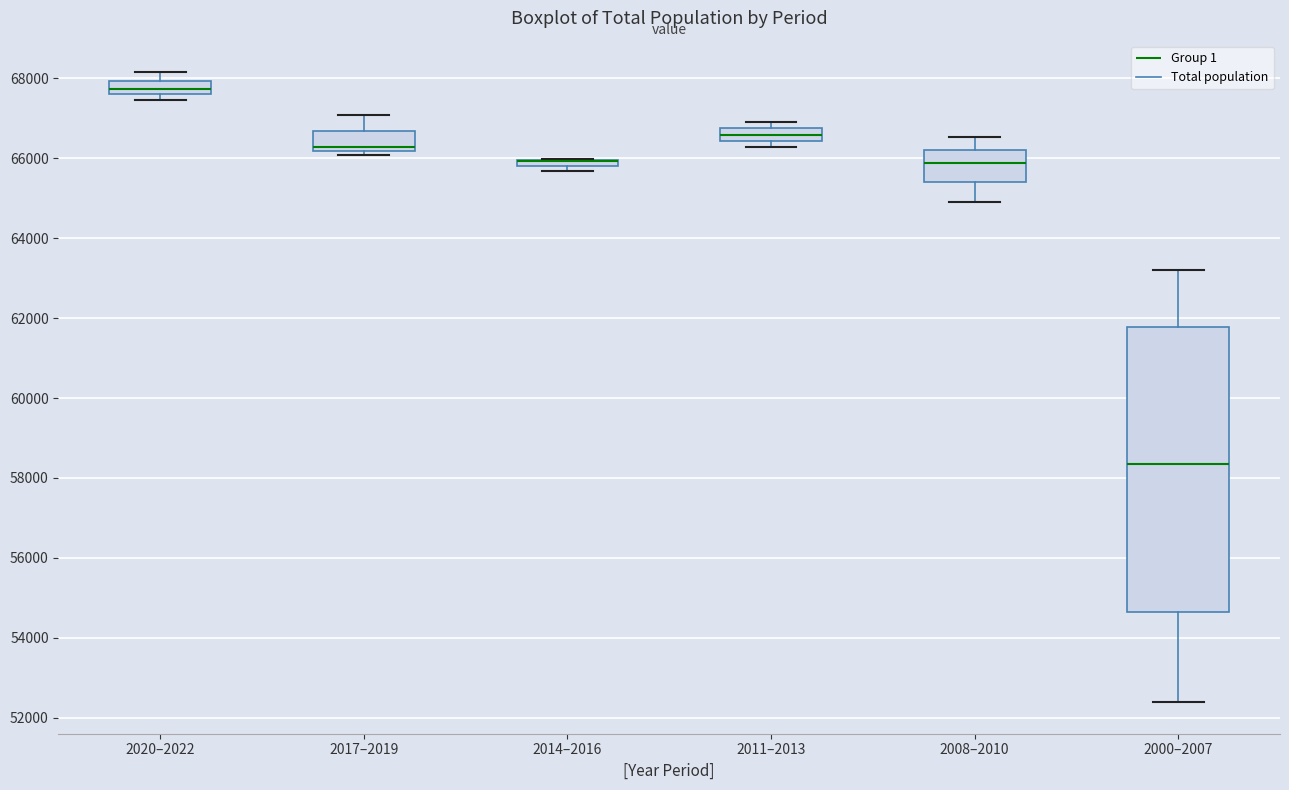

Which box is the tallest, from its lower edge to its upper edge?

2000–2007